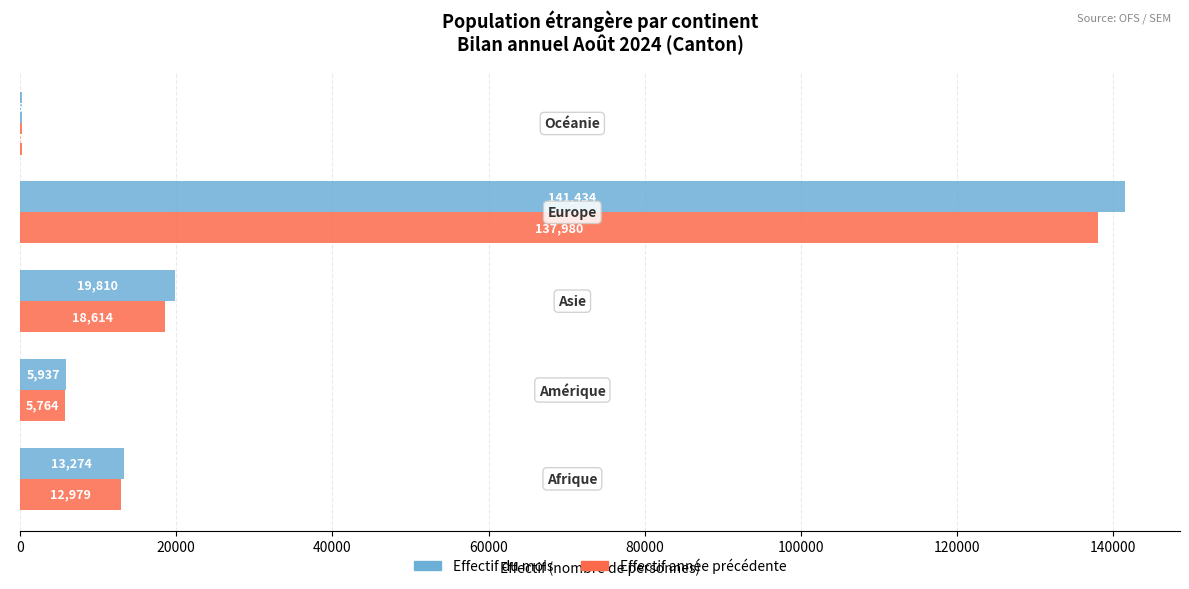

What is the greatest value displayed?

141434